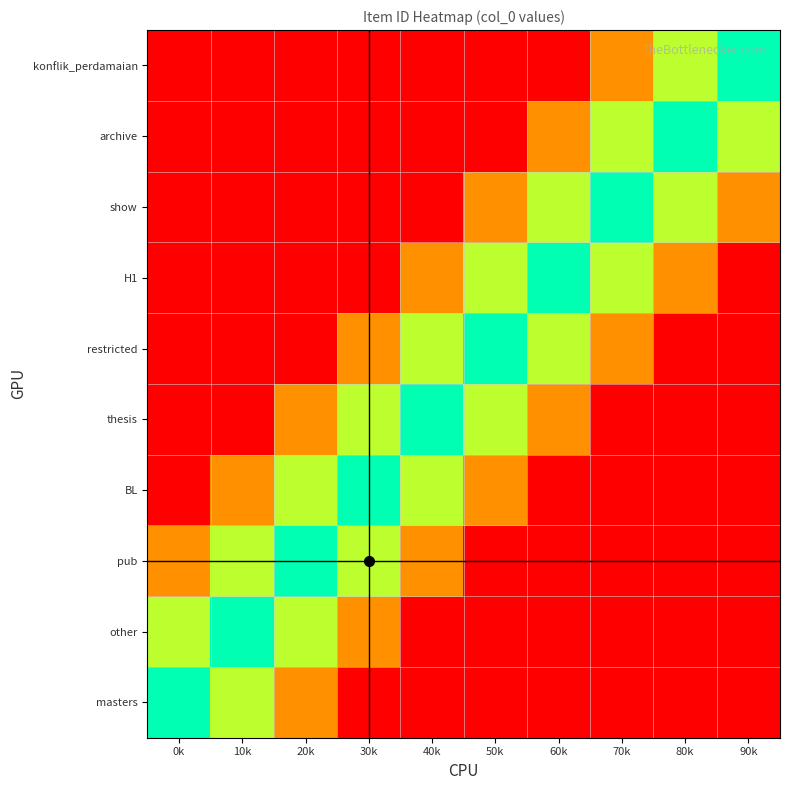

Reading left to right, extract all data points from this chart.

masters: 0k=1701.0	10k=1360.8	20k=850.5	30k=340.2	40k=340.2	50k=340.2	60k=340.2	70k=340.2	80k=340.2	90k=340.2
other: 0k=1360.8	10k=1701.0	20k=1360.8	30k=850.5	40k=340.2	50k=340.2	60k=340.2	70k=340.2	80k=340.2	90k=340.2
pub: 0k=850.5	10k=1360.8	20k=1701.0	30k=1360.8	40k=850.5	50k=340.2	60k=340.2	70k=340.2	80k=340.2	90k=340.2
BL: 0k=340.2	10k=850.5	20k=1360.8	30k=1701.0	40k=1360.8	50k=850.5	60k=340.2	70k=340.2	80k=340.2	90k=340.2
thesis: 0k=340.2	10k=340.2	20k=850.5	30k=1360.8	40k=1701.0	50k=1360.8	60k=850.5	70k=340.2	80k=340.2	90k=340.2
restricted: 0k=340.2	10k=340.2	20k=340.2	30k=850.5	40k=1360.8	50k=1701.0	60k=1360.8	70k=850.5	80k=340.2	90k=340.2
H1: 0k=340.2	10k=340.2	20k=340.2	30k=340.2	40k=850.5	50k=1360.8	60k=1701.0	70k=1360.8	80k=850.5	90k=340.2
show: 0k=340.2	10k=340.2	20k=340.2	30k=340.2	40k=340.2	50k=850.5	60k=1360.8	70k=1701.0	80k=1360.8	90k=850.5
archive: 0k=340.2	10k=340.2	20k=340.2	30k=340.2	40k=340.2	50k=340.2	60k=850.5	70k=1360.8	80k=1701.0	90k=1360.8
konflik_perdamaian: 0k=340.2	10k=340.2	20k=340.2	30k=340.2	40k=340.2	50k=340.2	60k=340.2	70k=850.5	80k=1360.8	90k=1701.0